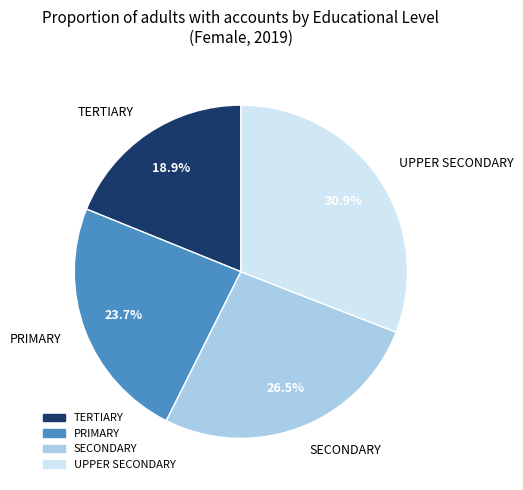

What percentage is the UPPER SECONDARY slice, to the nearest percent?

31%